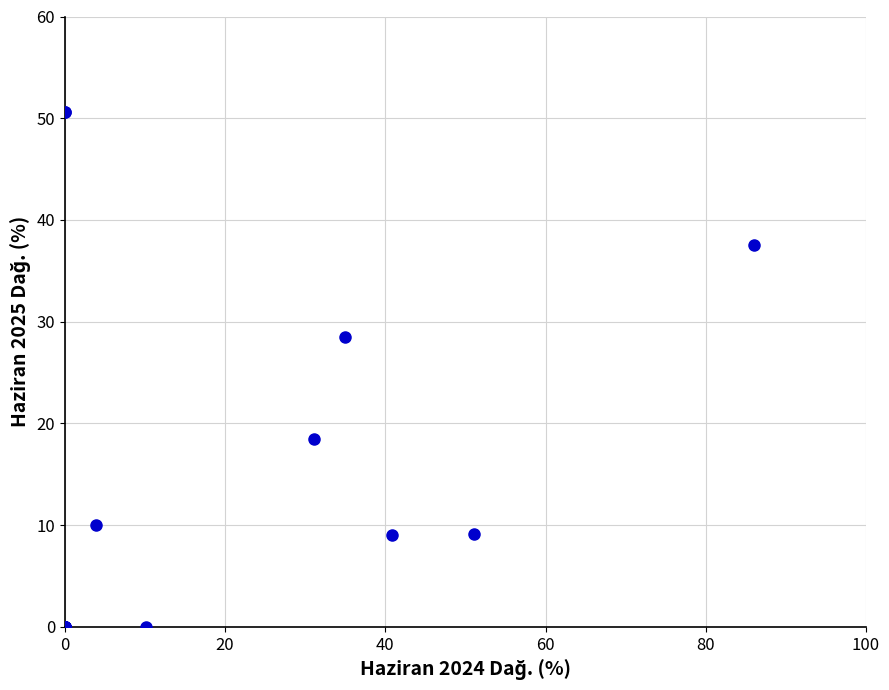

What Y value in the scatter plot is closest to 25?

28.5